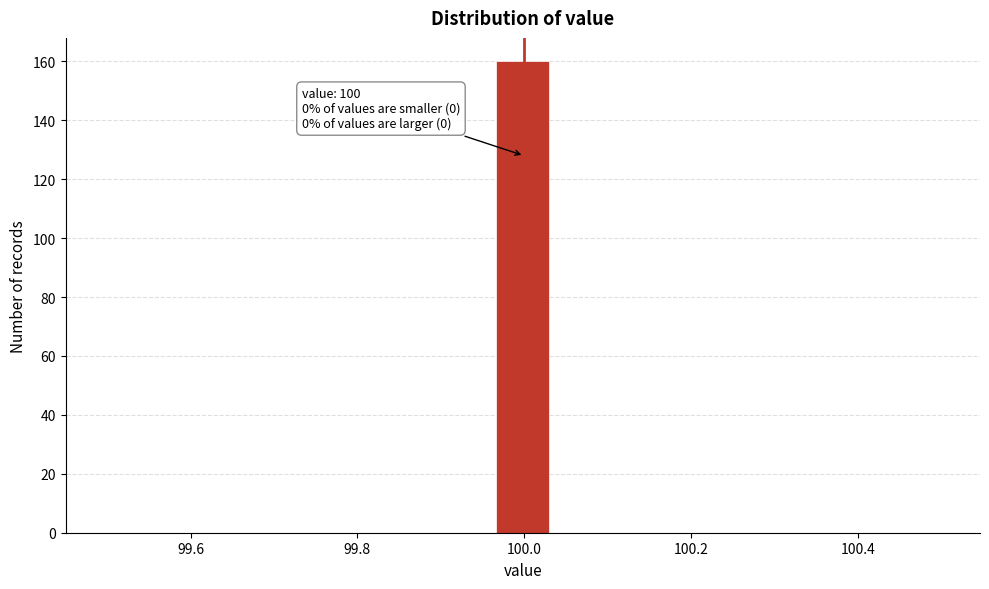

Read against the x-axis, roughly where is the centre of the tallest bar?

100.00